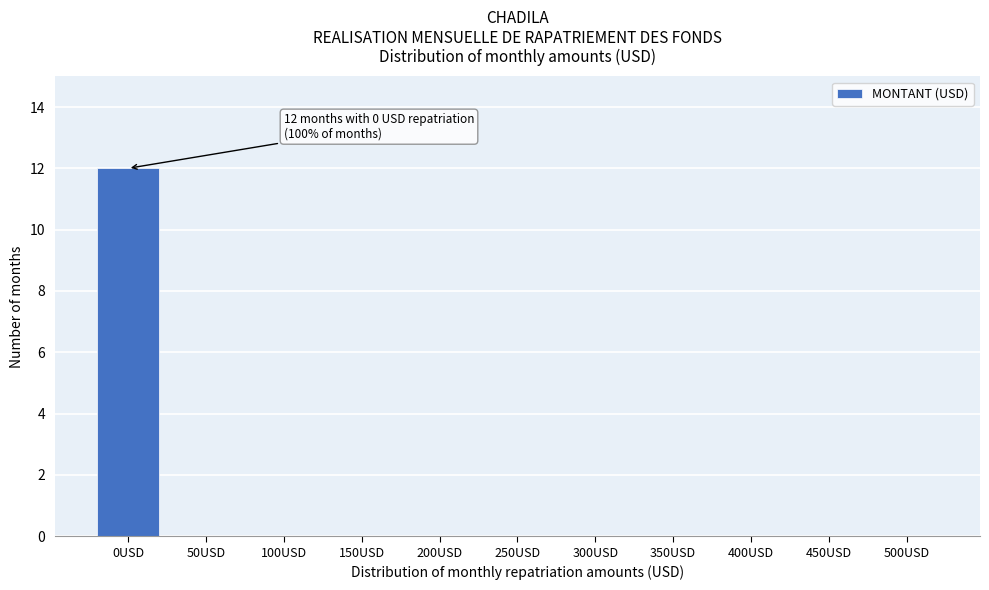

Reading left to right, what are all the values shown in this chart?

0USD=12	50USD=0	100USD=0	150USD=0	200USD=0	250USD=0	300USD=0	350USD=0	400USD=0	450USD=0	500USD=0